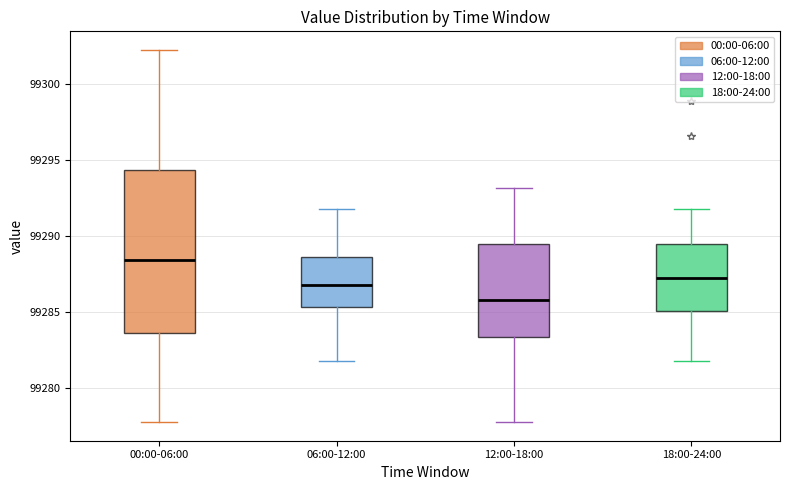

Reading left to right, read every box against the y-axis: the position of its median line, the range the box covers, and the ends of its whiskers. The values are not printed on the chart, so give them approximately, as read against the axis.

00:00-06:00: median 99288.5, box 99283.5 to 99294.5, whiskers 99277.5 to 99302.5
06:00-12:00: median 99287.0, box 99285.5 to 99288.5, whiskers 99282.0 to 99292.0
12:00-18:00: median 99286.0, box 99283.5 to 99289.5, whiskers 99277.5 to 99293.0
18:00-24:00: median 99287.5, box 99285.0 to 99289.5, whiskers 99282.0 to 99292.0